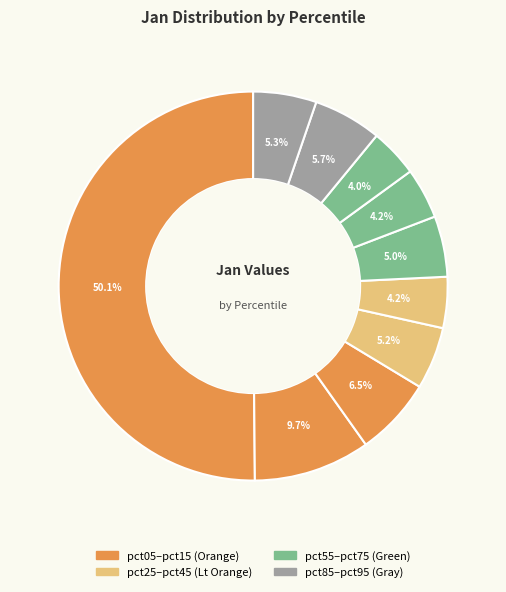

How many slices are in this pie chart?

10